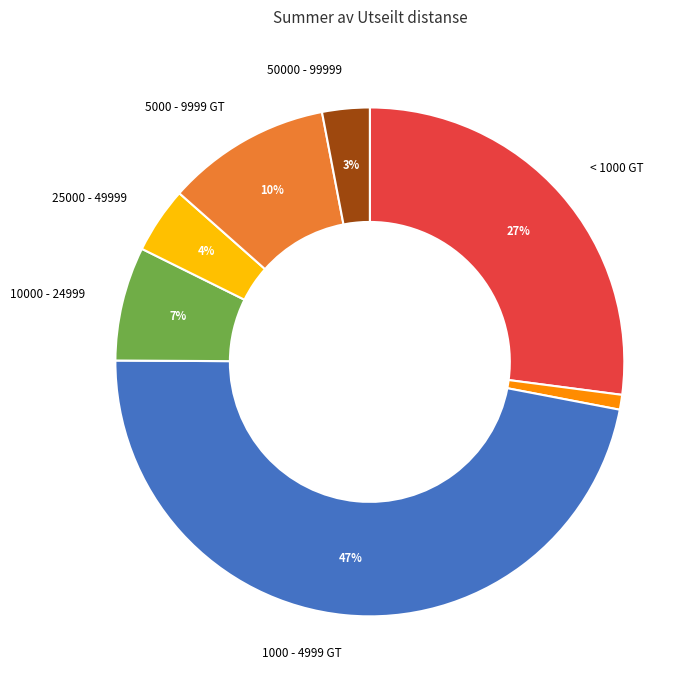

How many segments does this pie chart have?

7